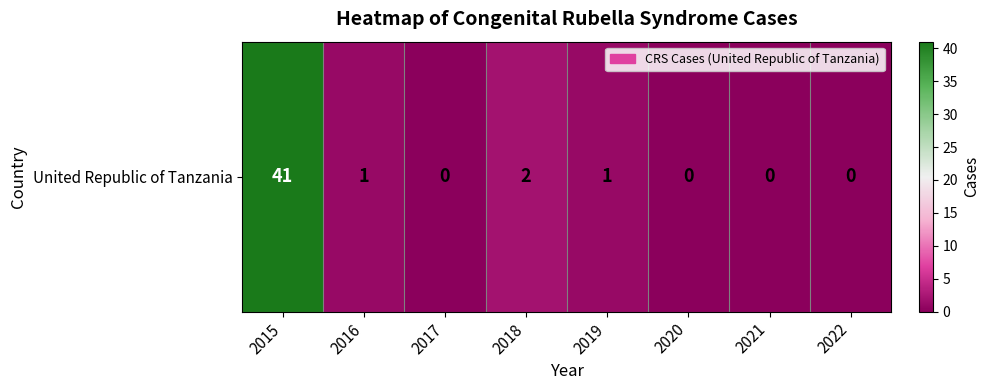

List the labels in order of value, largest first.

2015, 2018, 2016, 2019, 2017, 2020, 2021, 2022